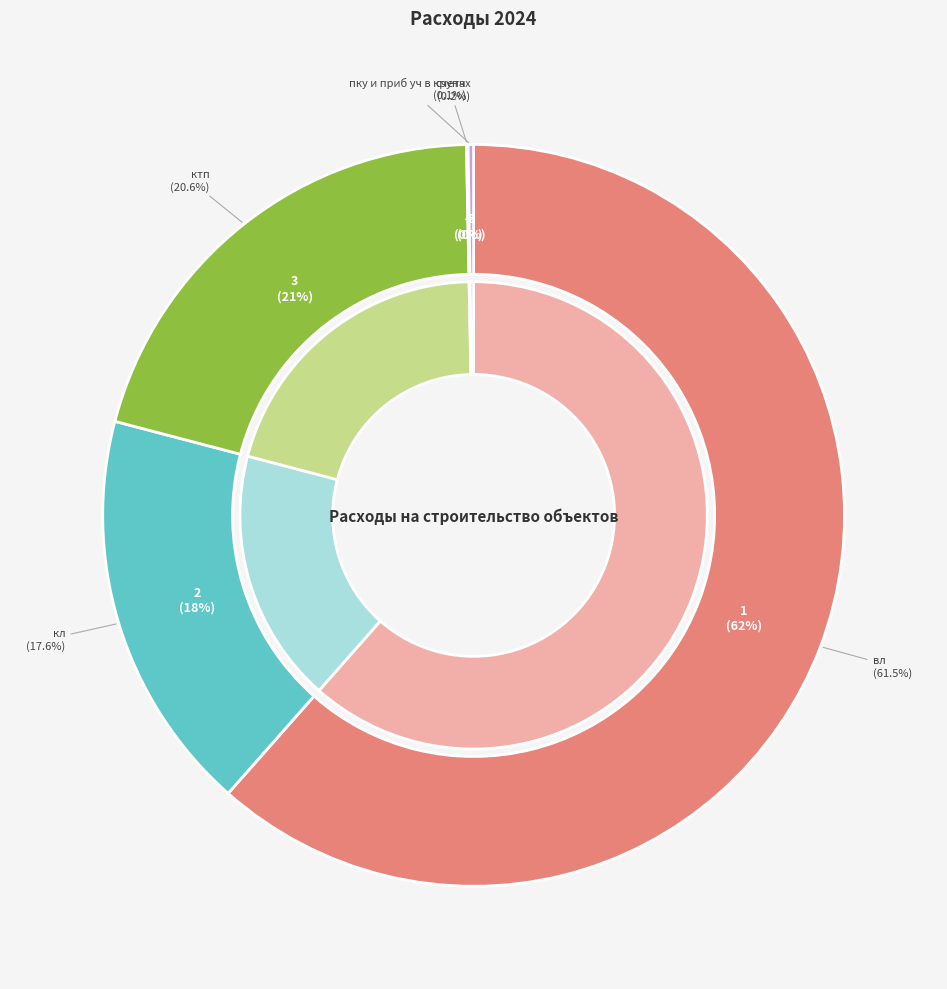

Which category has the smallest portion of the pie?

счетч